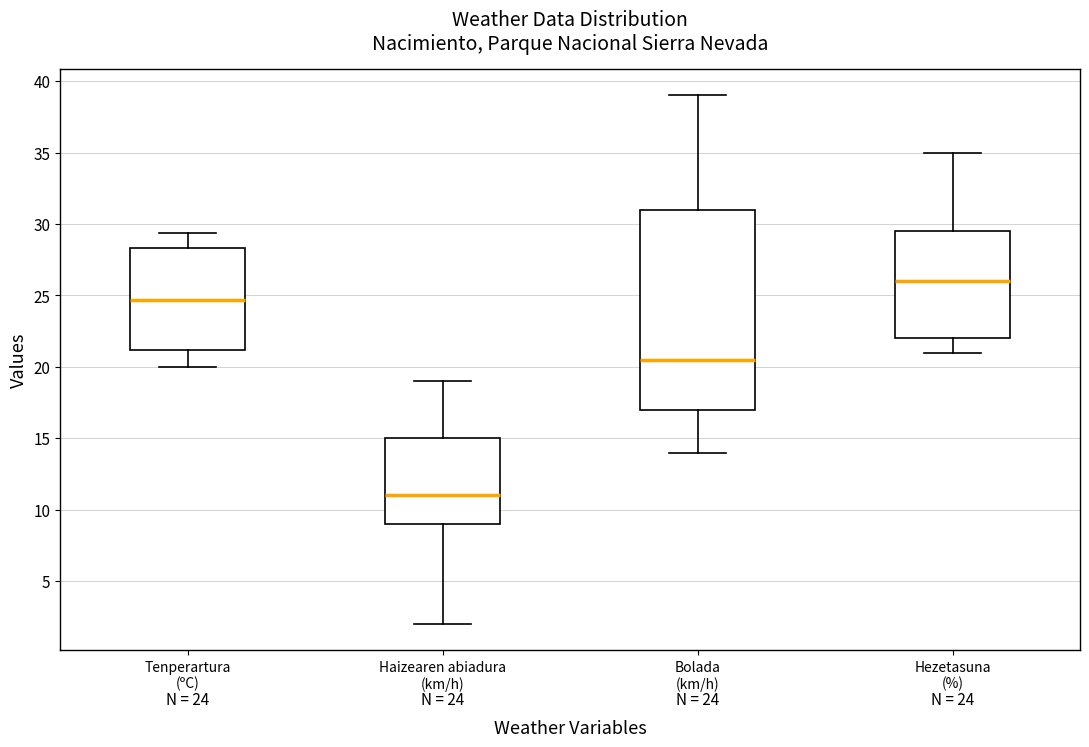

Comparing the boxes themselves (not the whiskers), which one is the tallest?

Bolada (km/h)